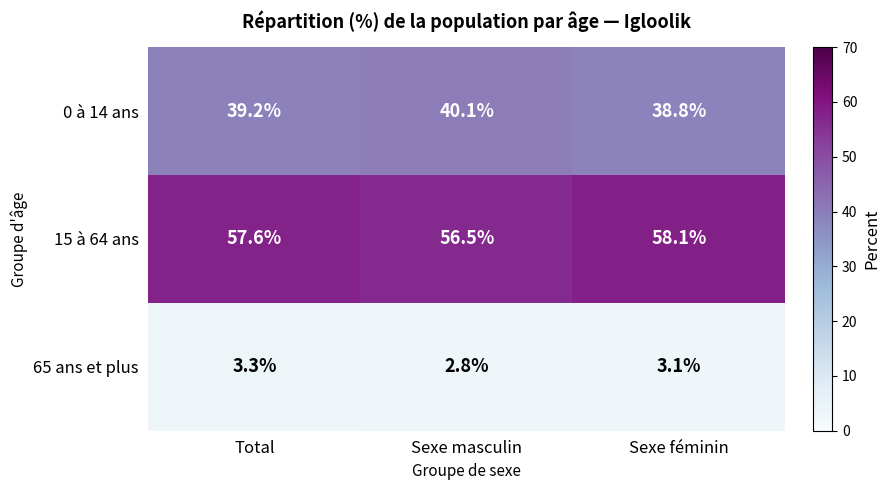

List the series in order of their overall mean, highest first.

15 à 64 ans, 0 à 14 ans, 65 ans et plus